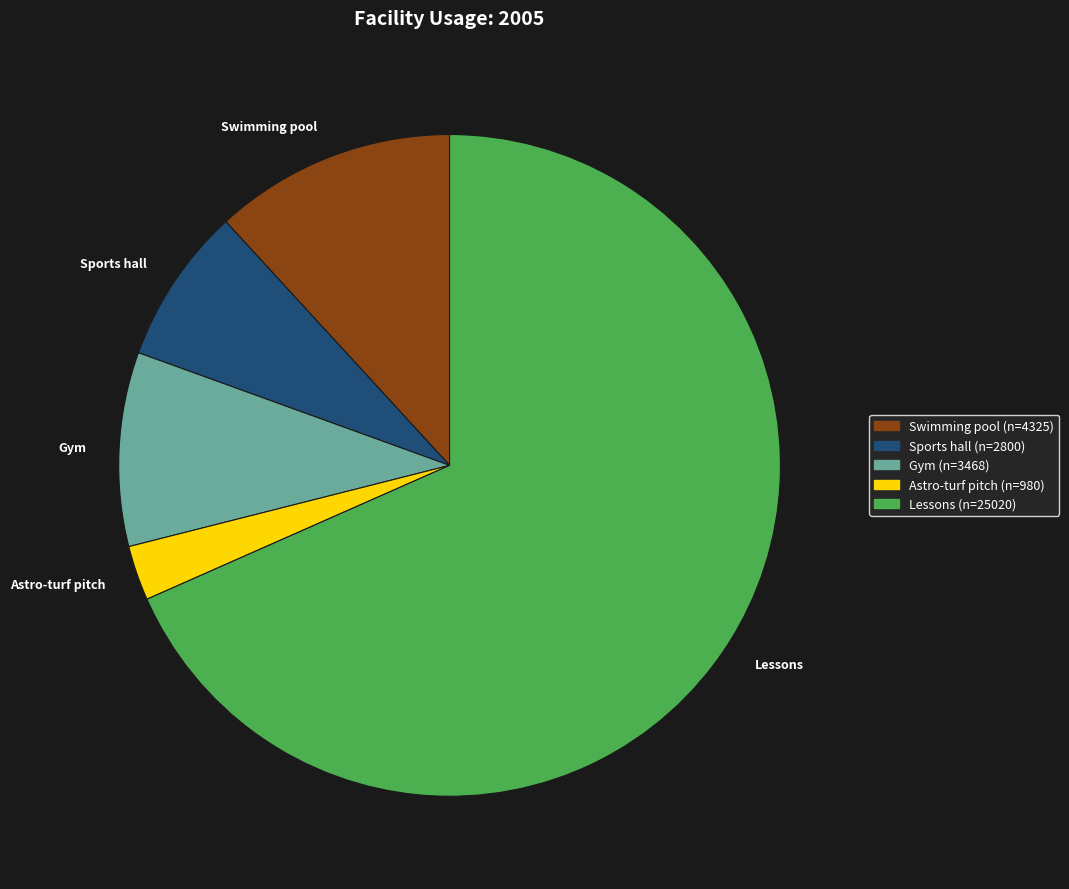

Which category has the biggest portion of the pie?

Lessons